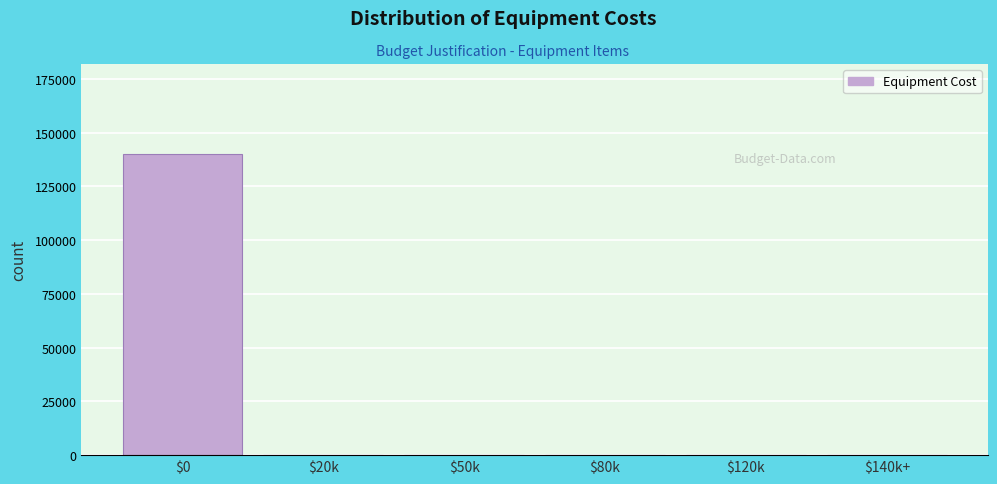

The value at $50k is 0. True or false?

True